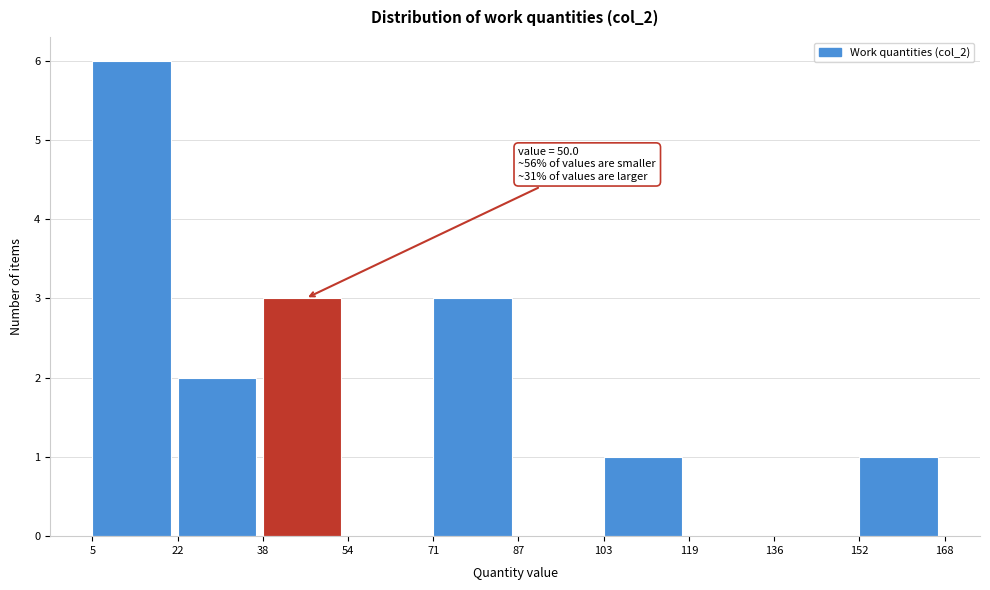

Which range on the x-axis has the tallest bar?

5 to 22